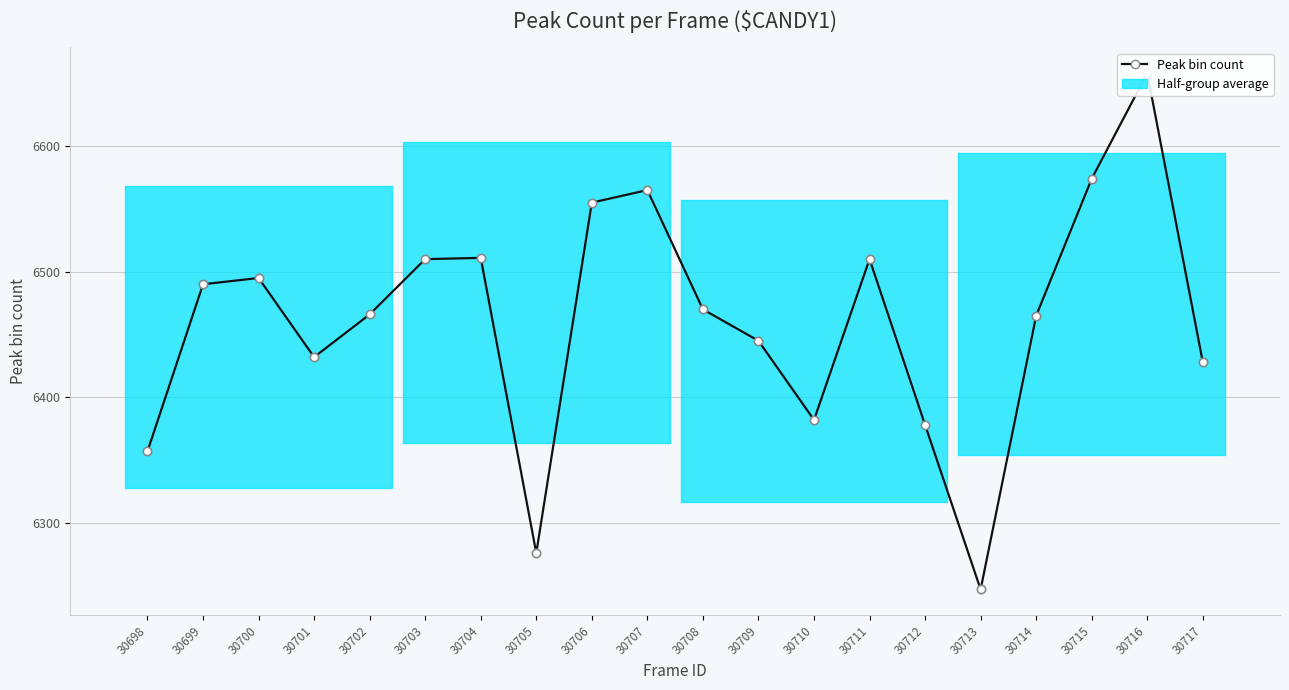

Reading left to right, list all the values displayed in this chart.

30698=6357	30699=6490	30700=6495	30701=6432	30702=6466	30703=6510	30704=6511	30705=6276	30706=6555	30707=6565	30708=6470	30709=6445	30710=6382	30711=6510	30712=6378	30713=6247	30714=6465	30715=6574	30716=6658	30717=6428